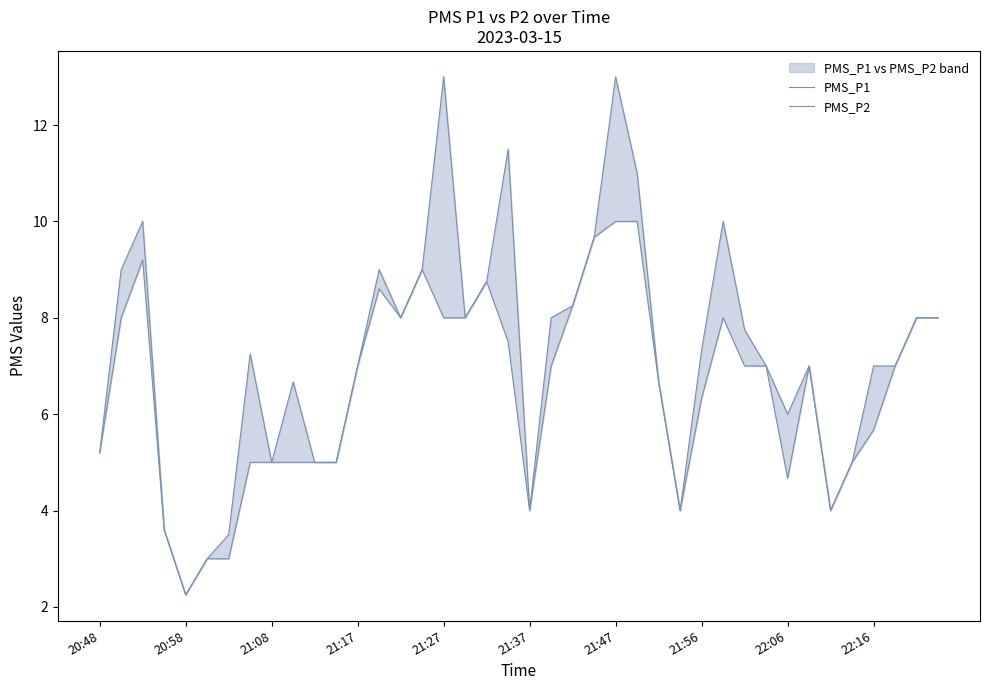

Reading right to left, list all the values displayed in this chart.

PMS_P1: 8.0	8.0	7.0	7.0	5.0	4.0	7.0	6.0	7.0	7.8	10.0	7.3	4.0	6.7	11.0	13.0	9.7	8.2	8.0	4.0	11.5	8.8	8.0	13.0	9.0	8.0	9.0	7.0	5.0	5.0	6.7	5.0	7.2	3.5	3.0	2.2	3.6	10.0	9.0	5.2
PMS_P2: 8.0	8.0	7.0	5.7	5.0	4.0	7.0	4.7	7.0	7.0	8.0	6.3	4.0	6.7	10.0	10.0	9.7	8.2	7.0	4.0	7.5	8.8	8.0	8.0	9.0	8.0	8.6	7.0	5.0	5.0	5.0	5.0	5.0	3.0	3.0	2.2	3.6	9.2	8.0	5.2